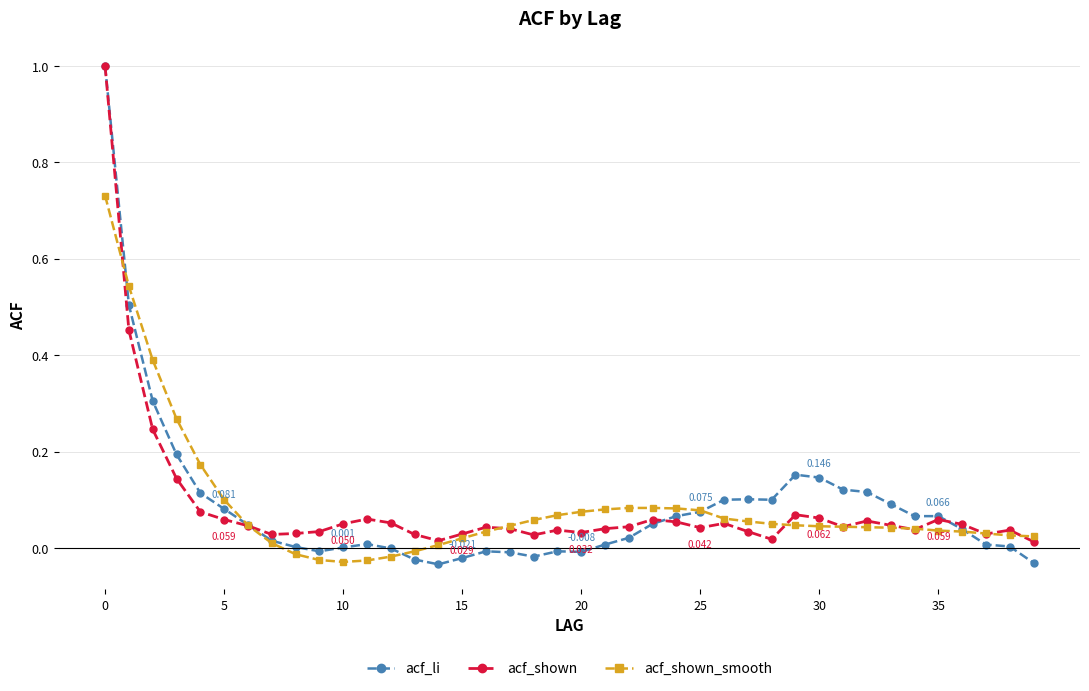

What are all the series names shown in the legend?

acf_li, acf_shown, acf_shown_smooth